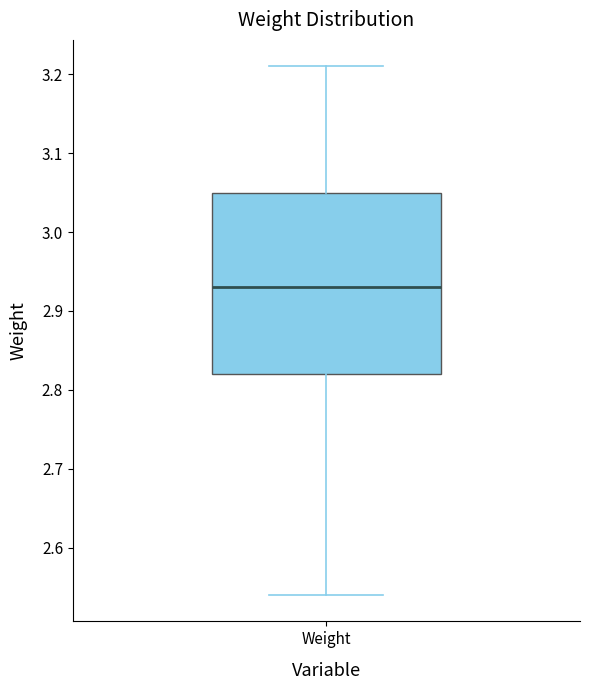

Read this box plot against the y-axis: the position of the median line, the range covered by the box, and the ends of both whiskers. The values are not printed on the chart, so give them approximately, as read against the axis.

median 2.93, box 2.82 to 3.05, whiskers 2.54 to 3.21